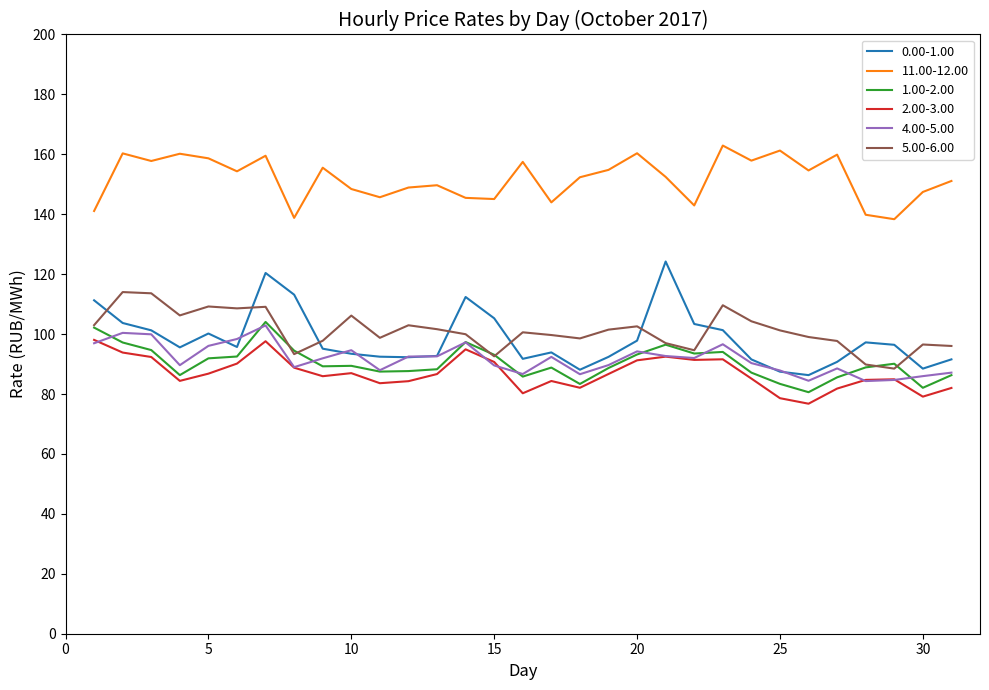

What are all the series names shown in the legend?

0.00-1.00, 11.00-12.00, 1.00-2.00, 2.00-3.00, 4.00-5.00, 5.00-6.00